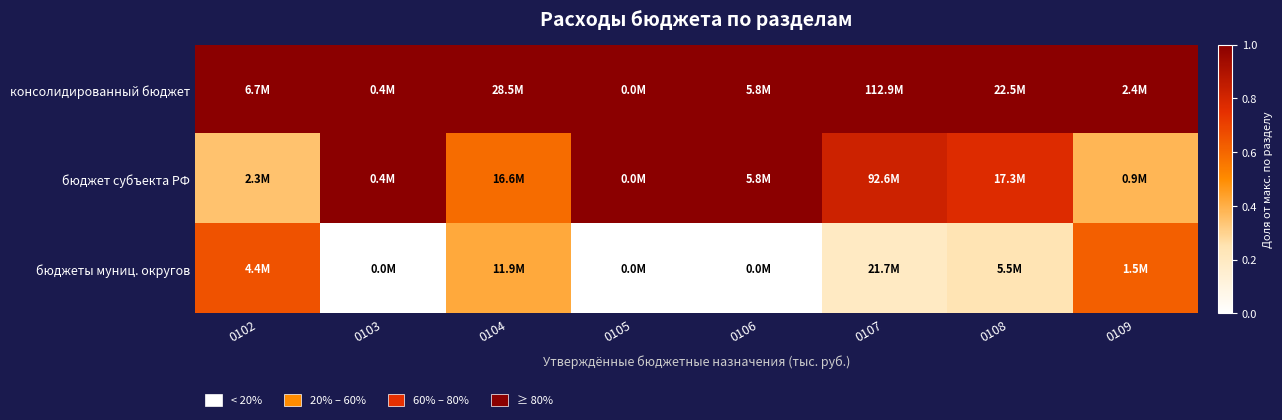

Between 0102 and 0107, which is larger?

0102